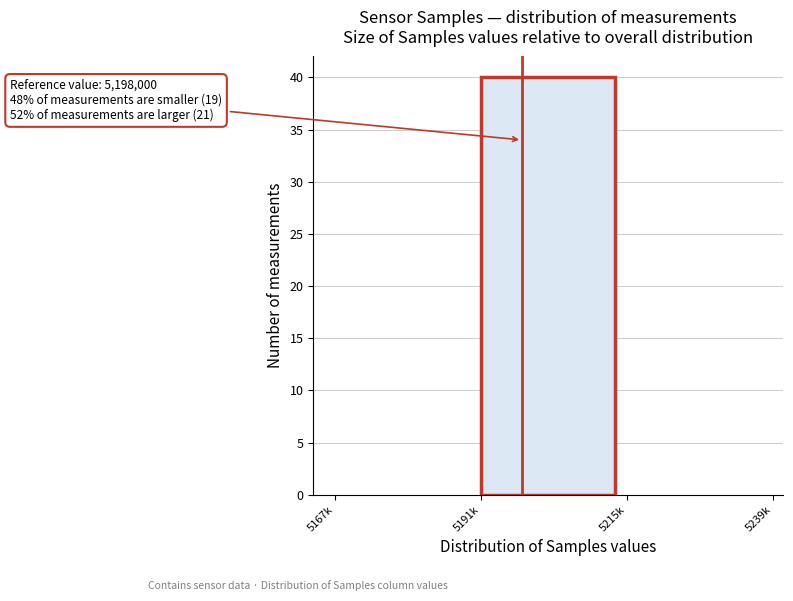

Reading right to left, list all the values displayed in this chart.

5215k=0	5191k=40	5167k=0